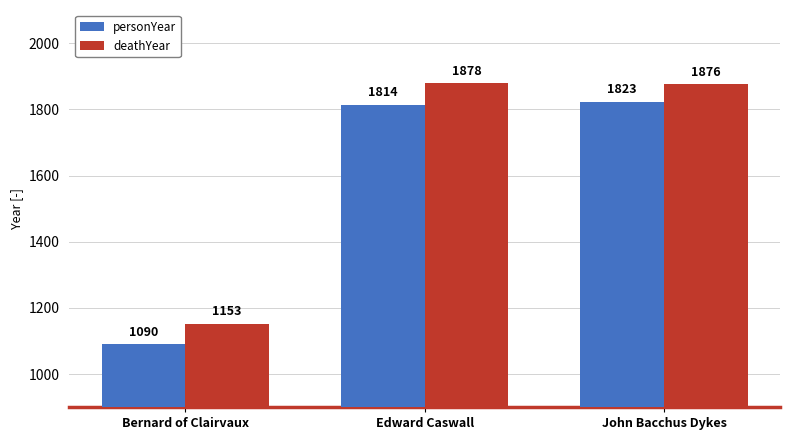

What is the spread (max minus min) of values at Edward Caswall?

64